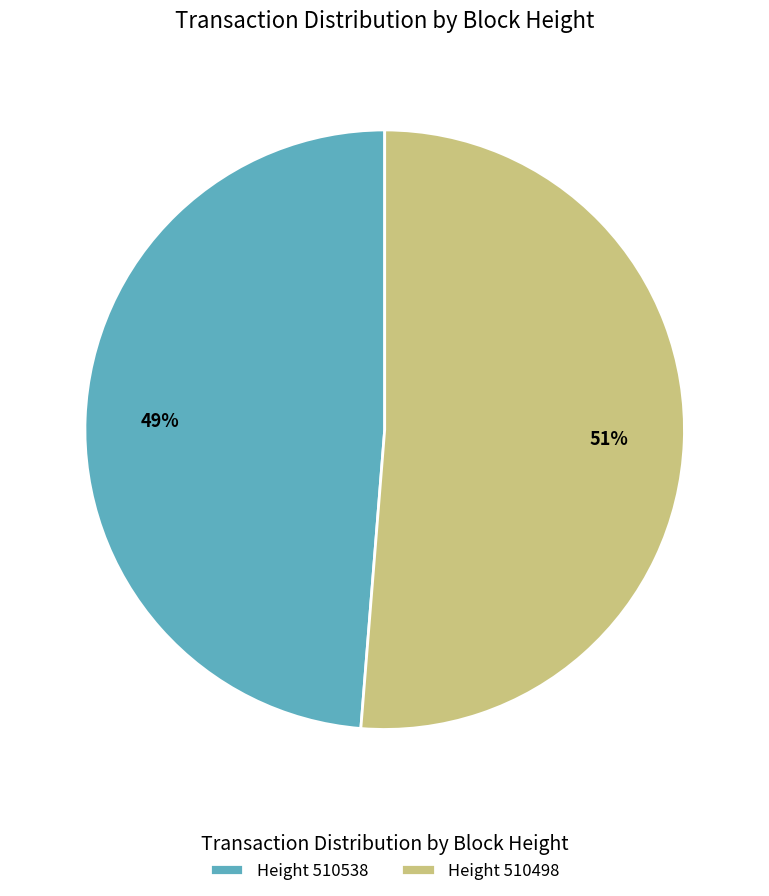

Which slice represents more than half of the pie?

Height 510498